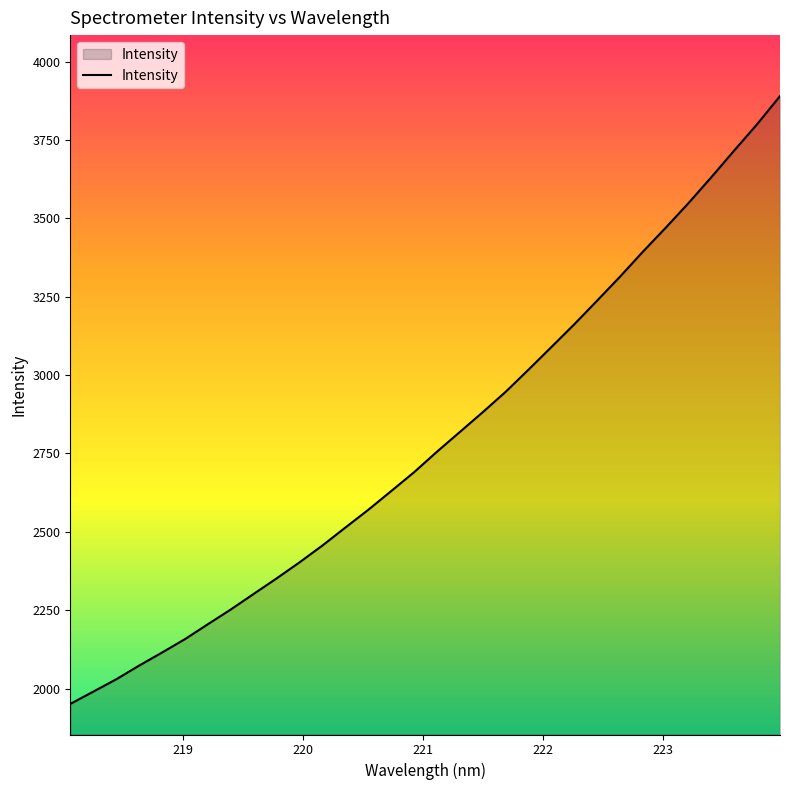

What is the smallest value displayed?

1951.0